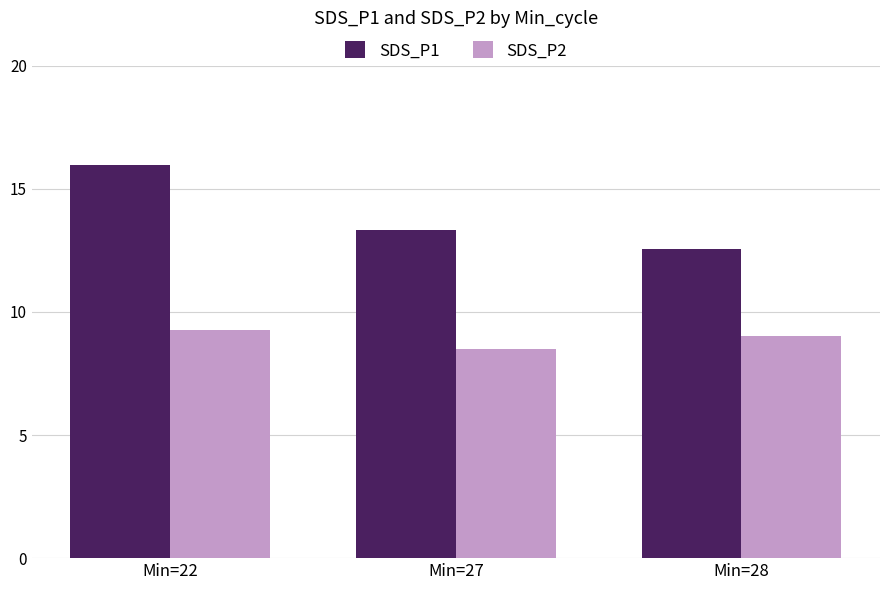

What is the average value of the SDS_P1 series?

14.0